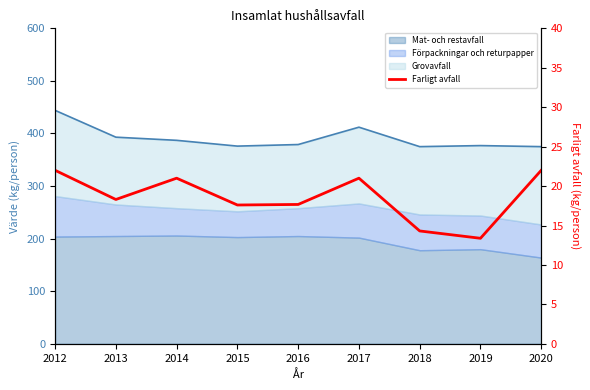

Count the number of categories in the chart.

9